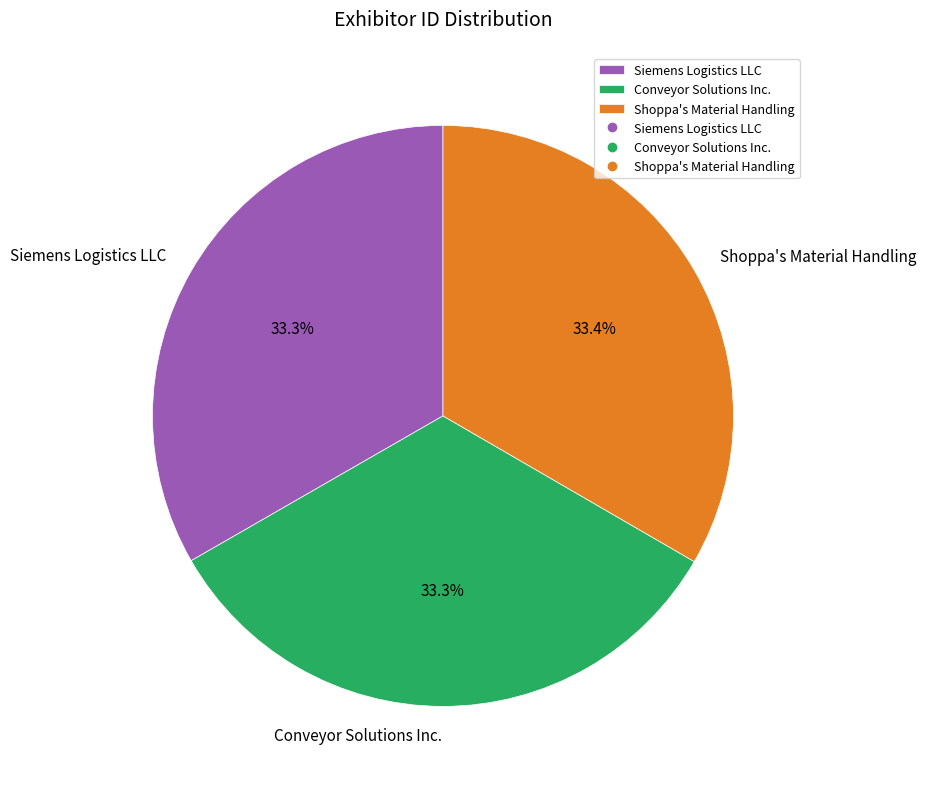

To the nearest percent, what is the combined percentage of Siemens Logistics LLC and Conveyor Solutions Inc.?

67%